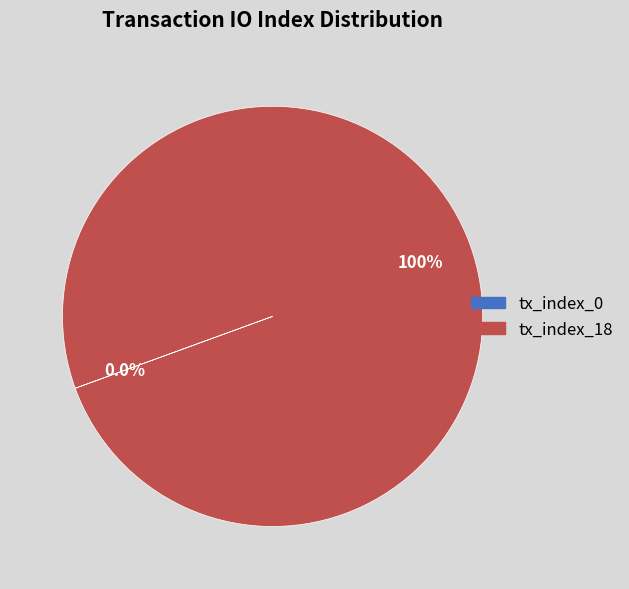

Which slice represents more than half of the pie?

tx_index_18